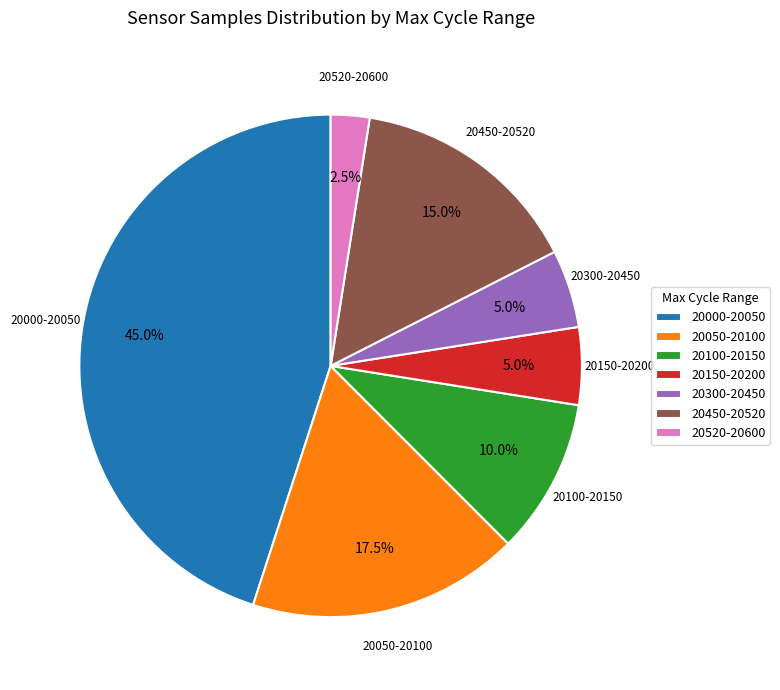

Is there any slice that represents more than half of the pie?

No